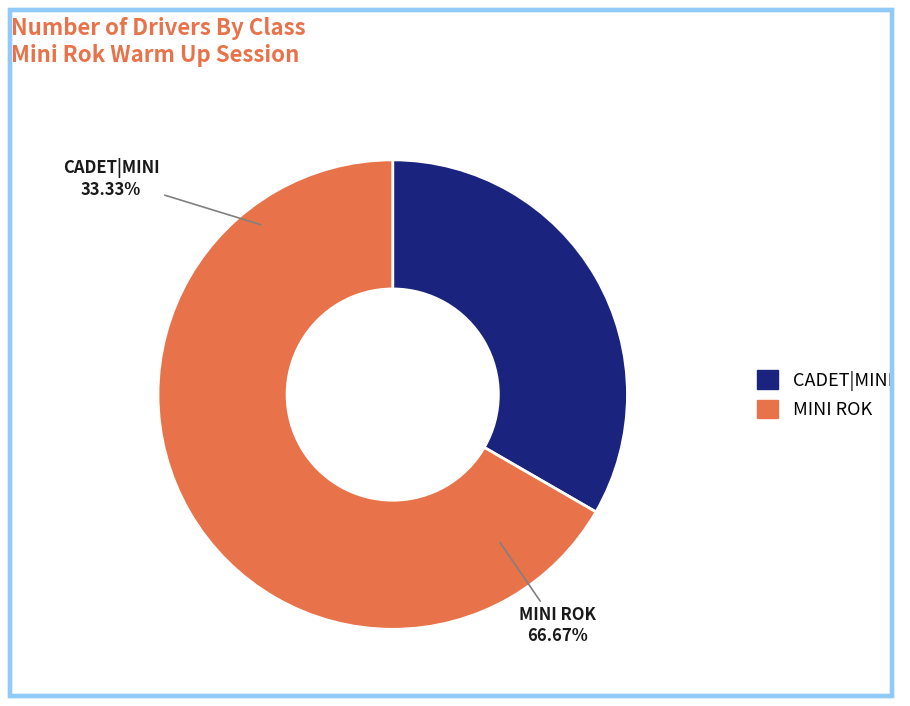

To the nearest percent, what portion does MINI ROK represent?

67%